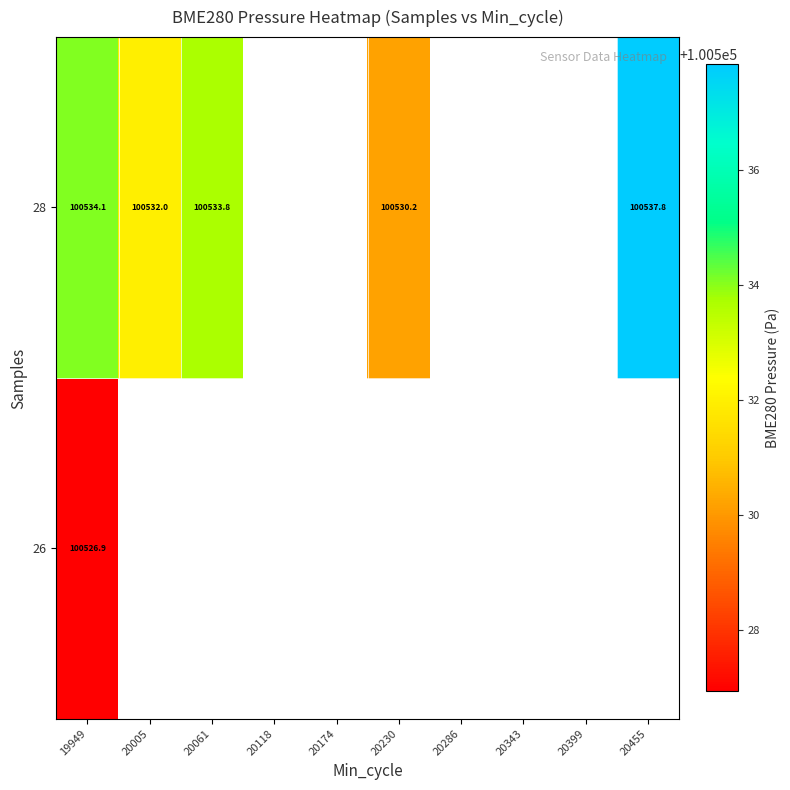

True or false: 28 has a value of 100537.8 at 20455.

True